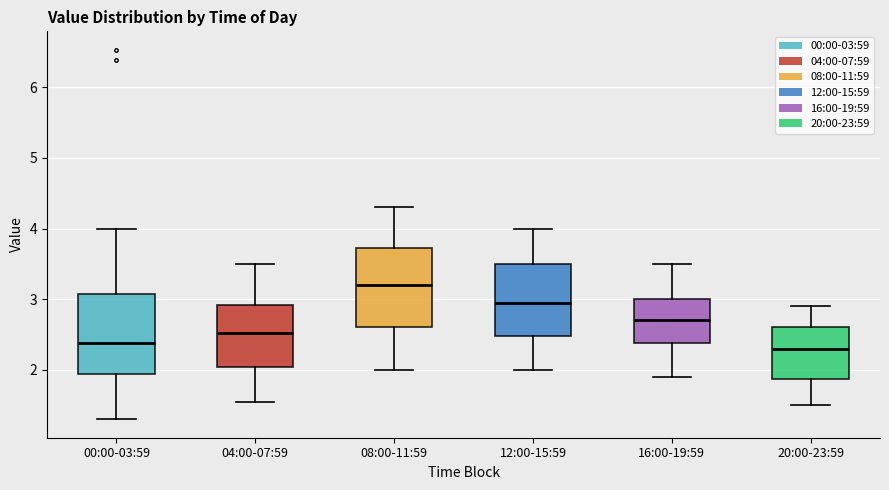

Where is the lower edge of the box for 04:00-07:59 on the y-axis? The values are not printed on the chart, so give them approximately, as read against the axis.

2.0